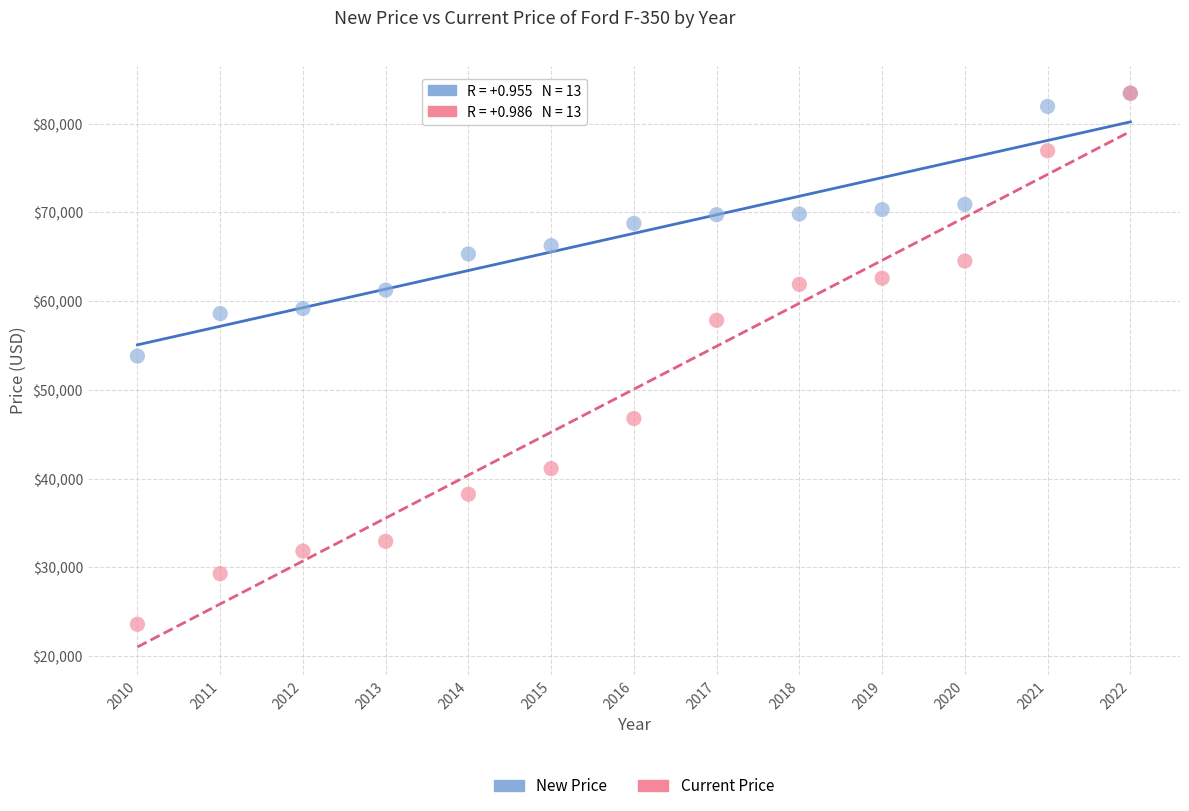

What are all the series names shown in the legend?

New Price, Current Price